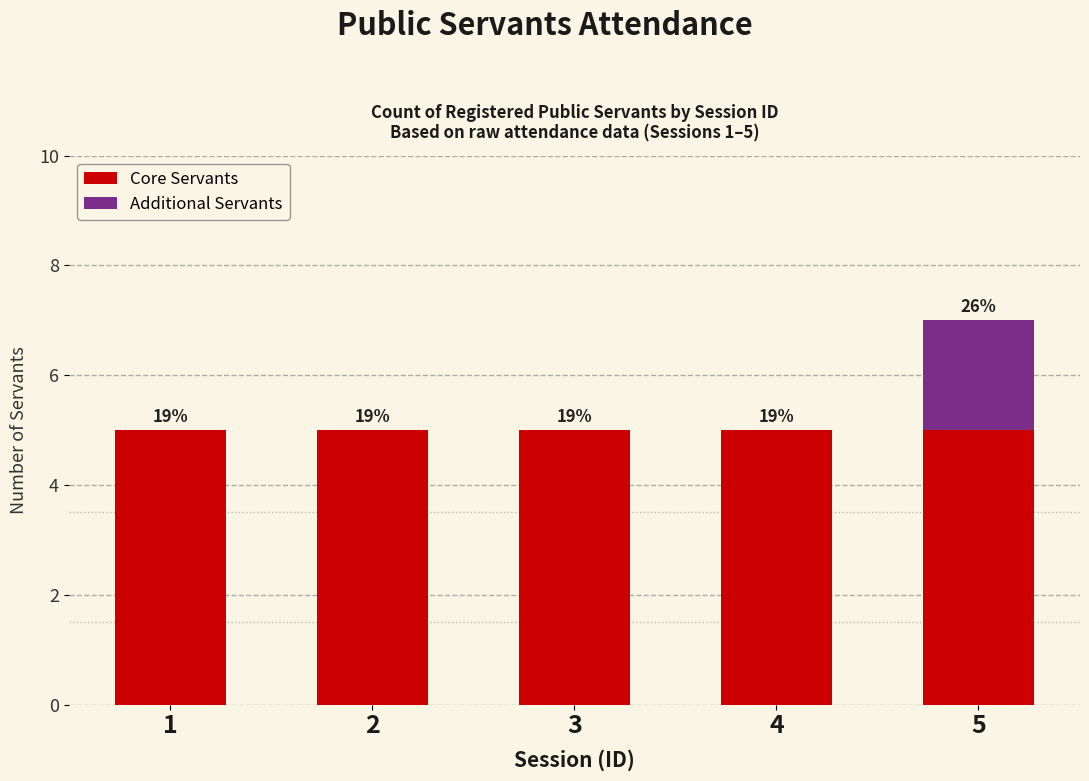

What are all the series names shown in the legend?

Core Servants, Additional Servants